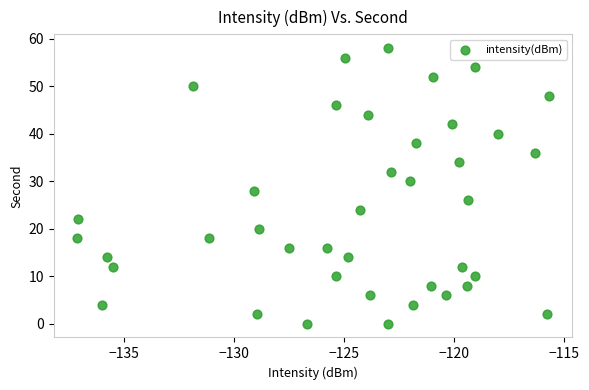

What is the range of Y values (max minus min)?

58